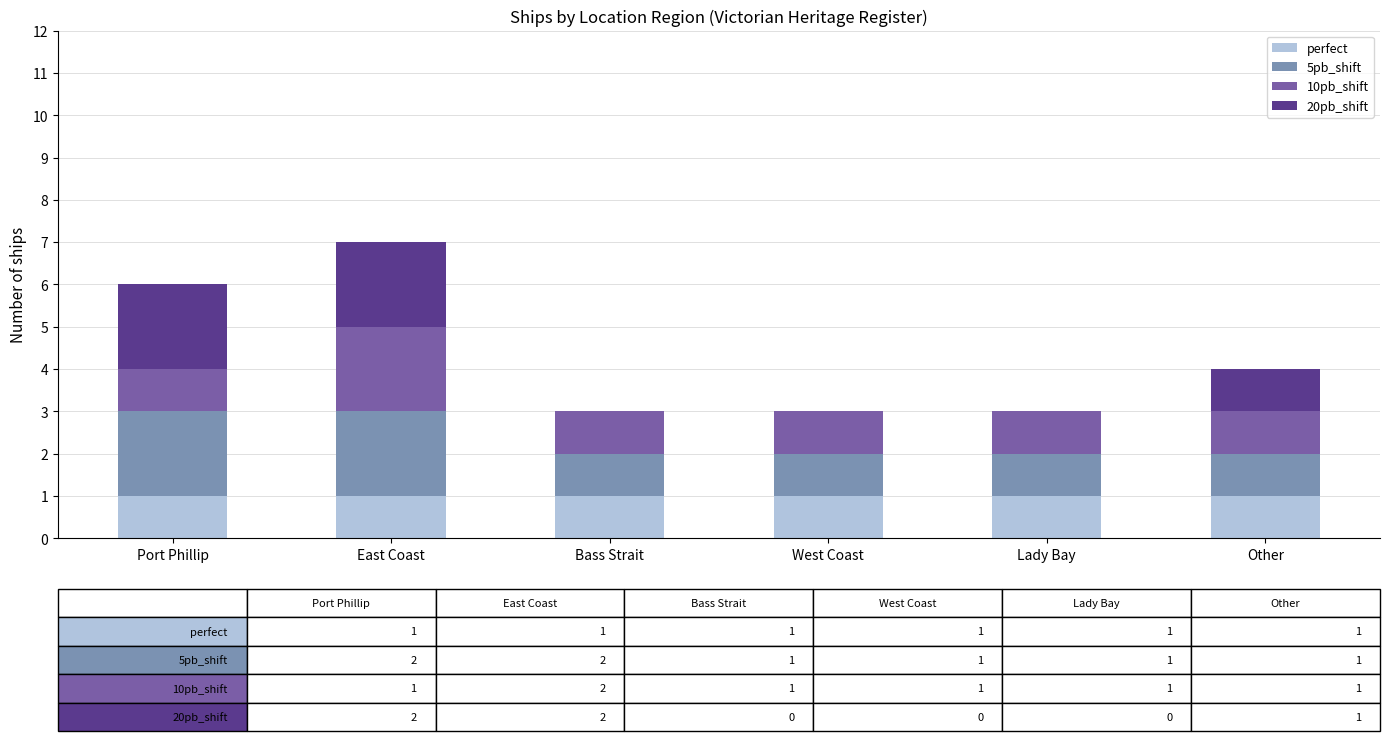

What is the total value across all series at Bass Strait?

3